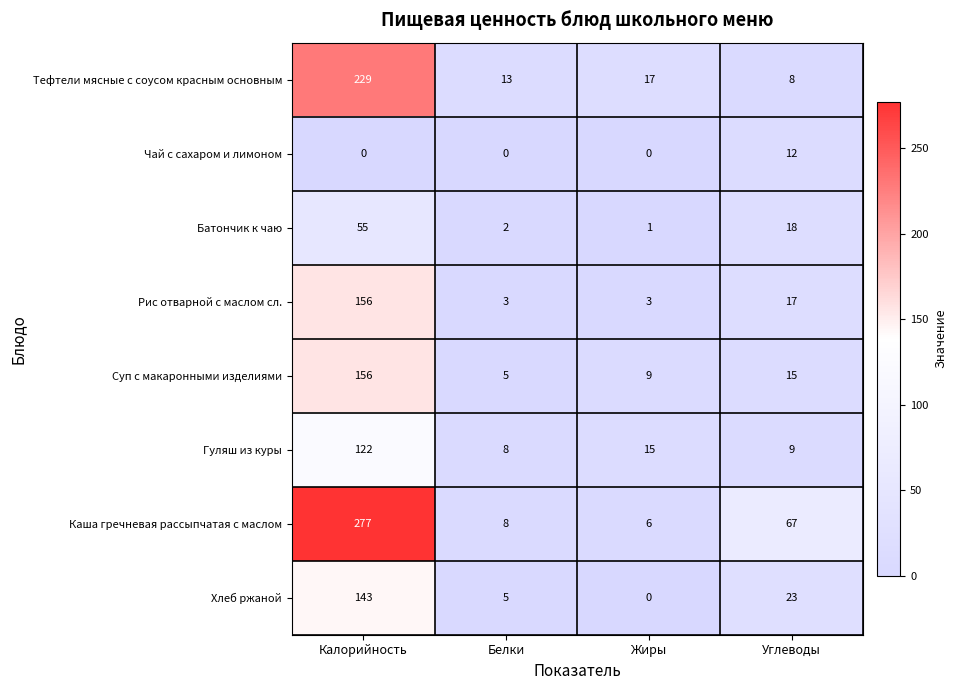

The value of Батончик к чаю at Жиры is 1. True or false?

True